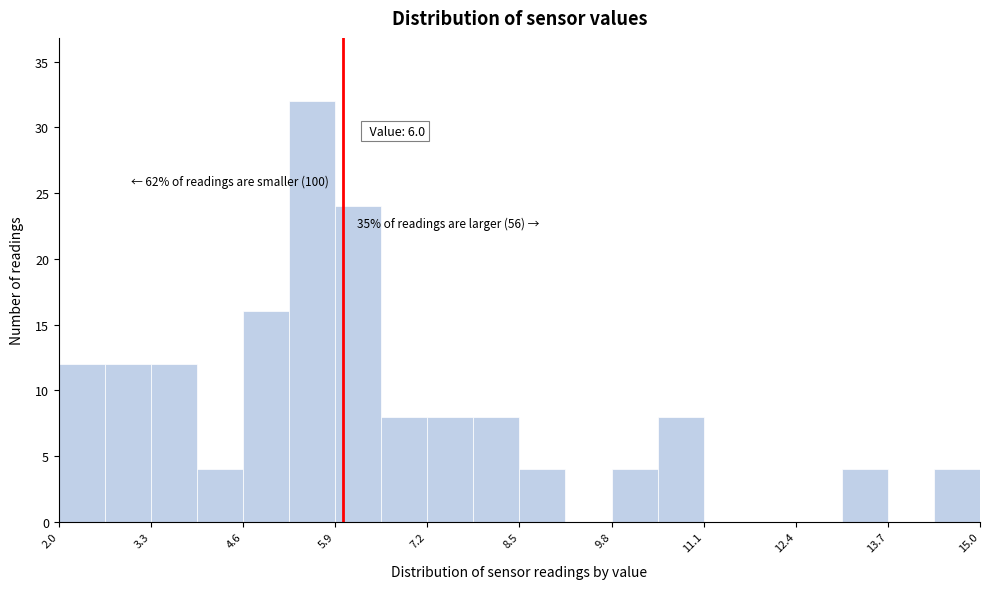

Read against the x-axis, roughly where is the centre of the tallest bar?

5.6